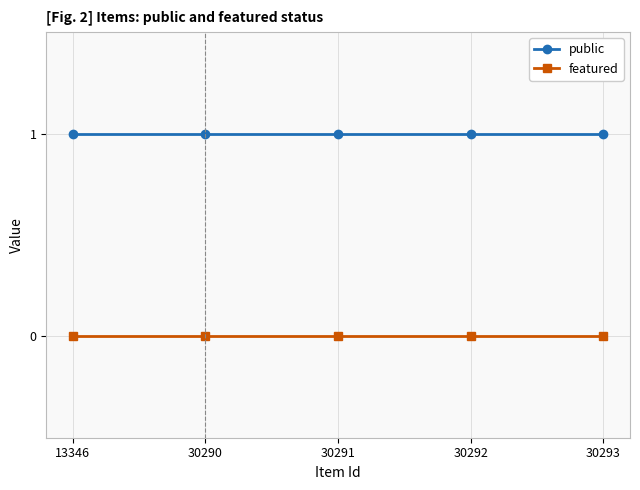

Does the chart have visible grid lines?

Yes